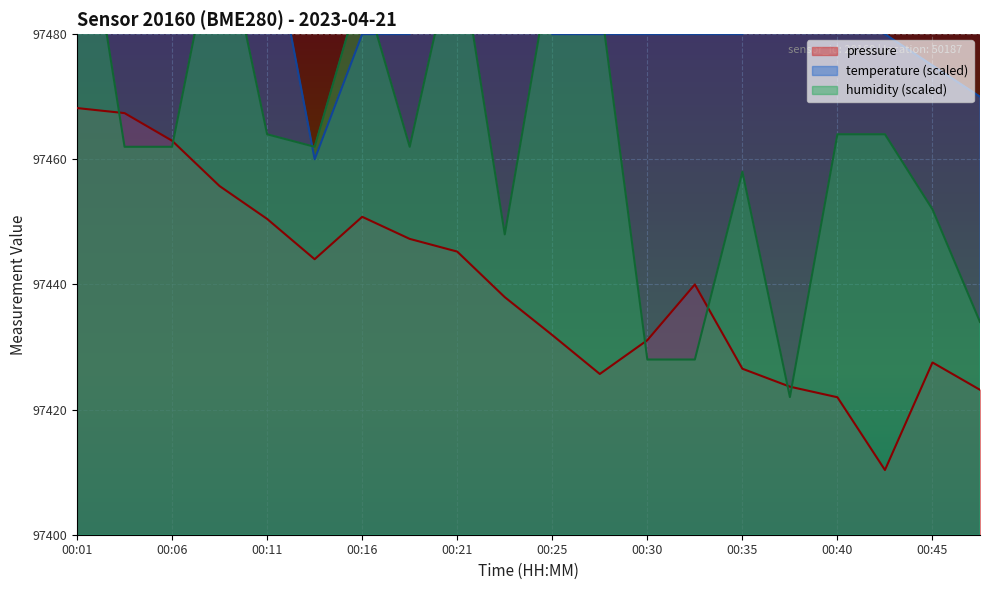

Rank the series at 00:47 from lowest to highest value.

pressure, humidity, temperature